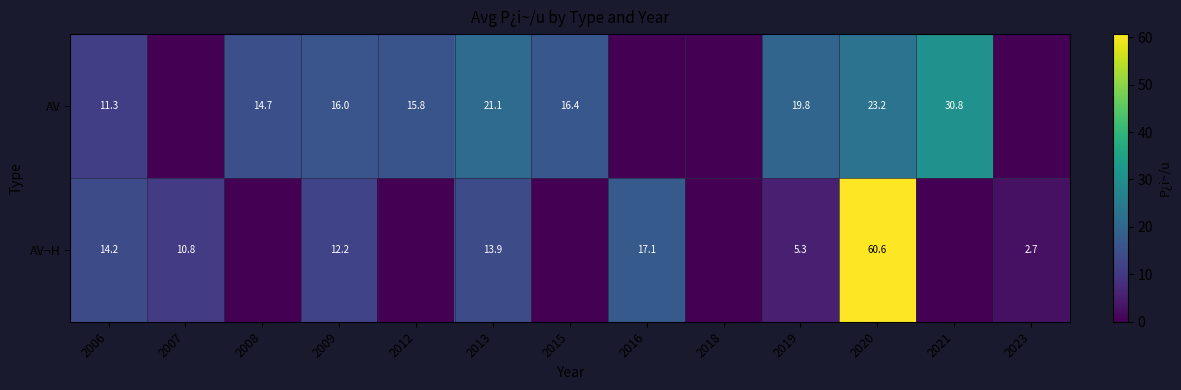

At how many categories does at least one series exceed 25?

2